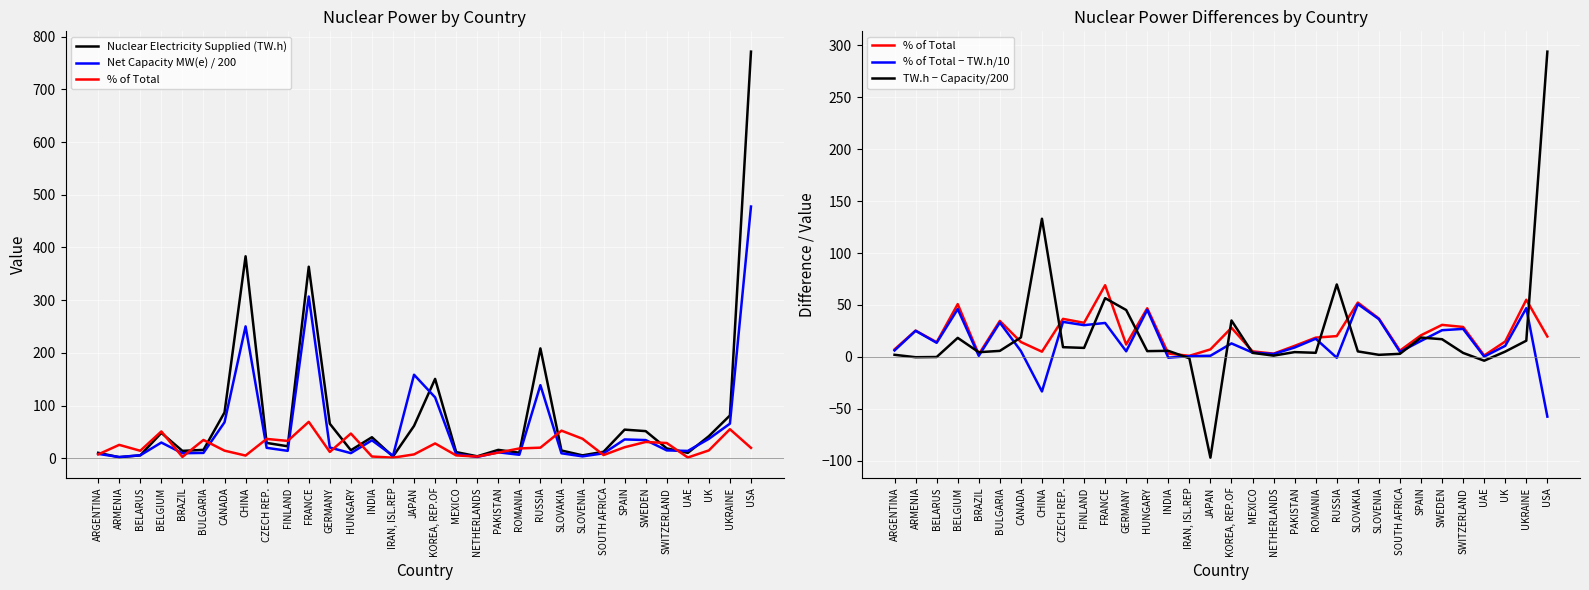

What is the sum of the % of Total − TW.h/10 values at IRAN, ISL.REP and ARGENTINA?

6.9